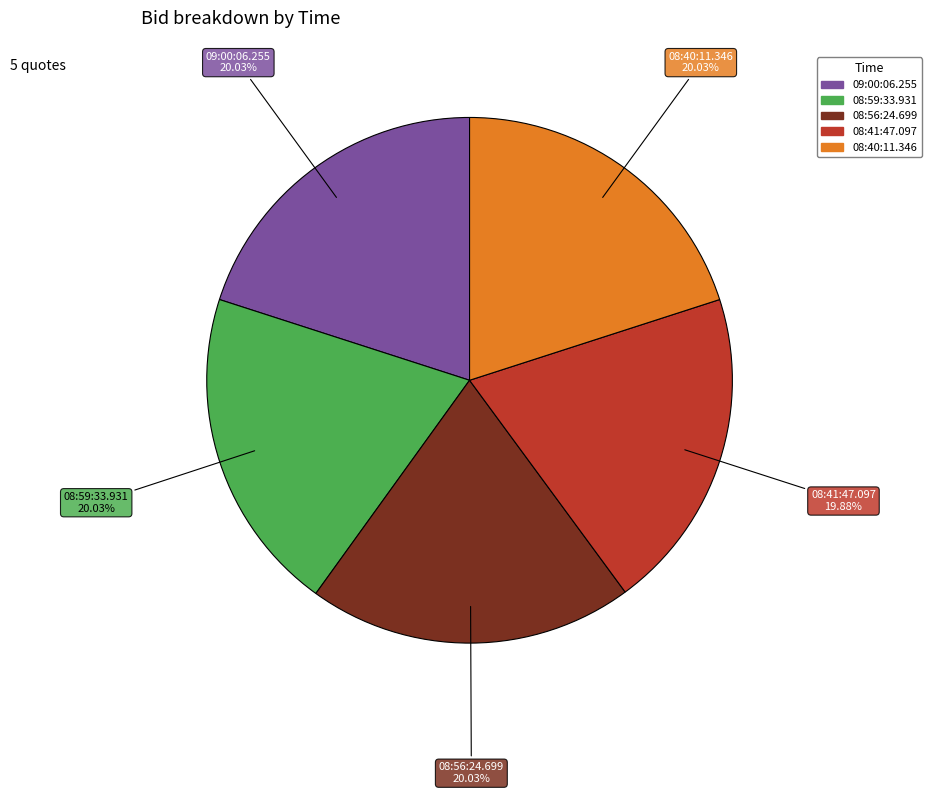

To the nearest percent, what percentage of the pie is 08:40:11.346?

20%